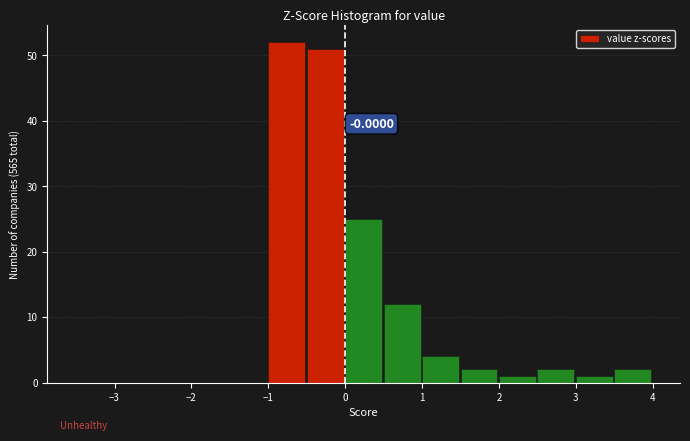

Over which range of the x-axis is the bar tallest?

-1.0 to -0.5